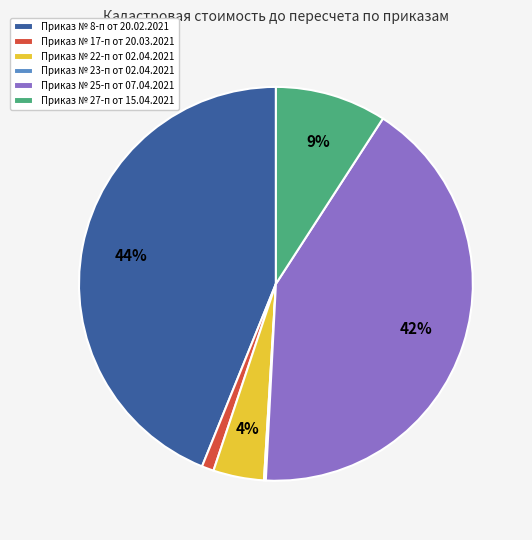

To the nearest percent, what percentage of the pie is Приказ № 25-п от 07.04.2021?

42%